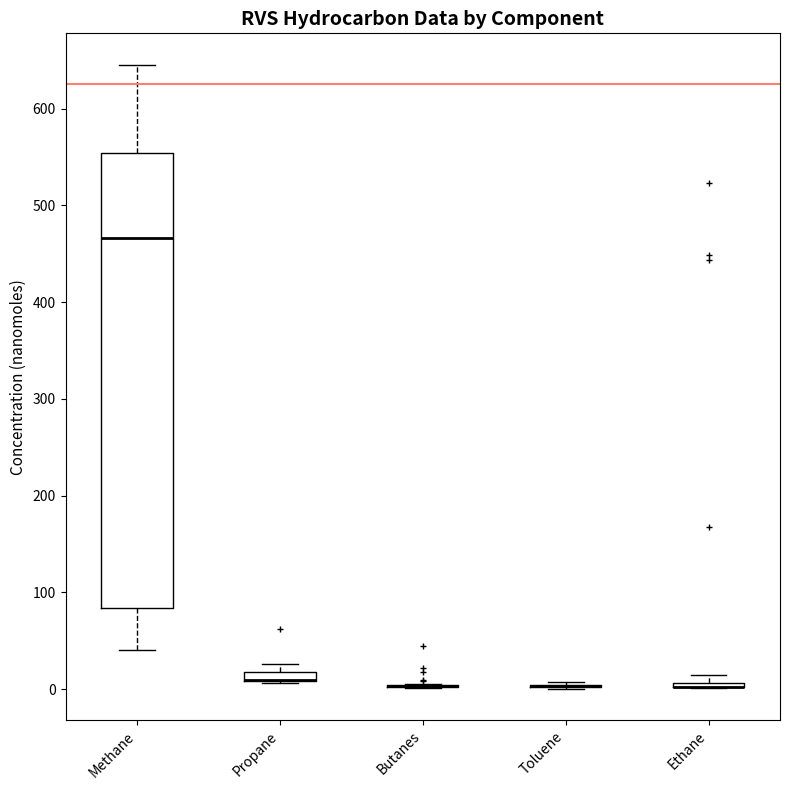

Which box is the tallest, from its lower edge to its upper edge?

Methane